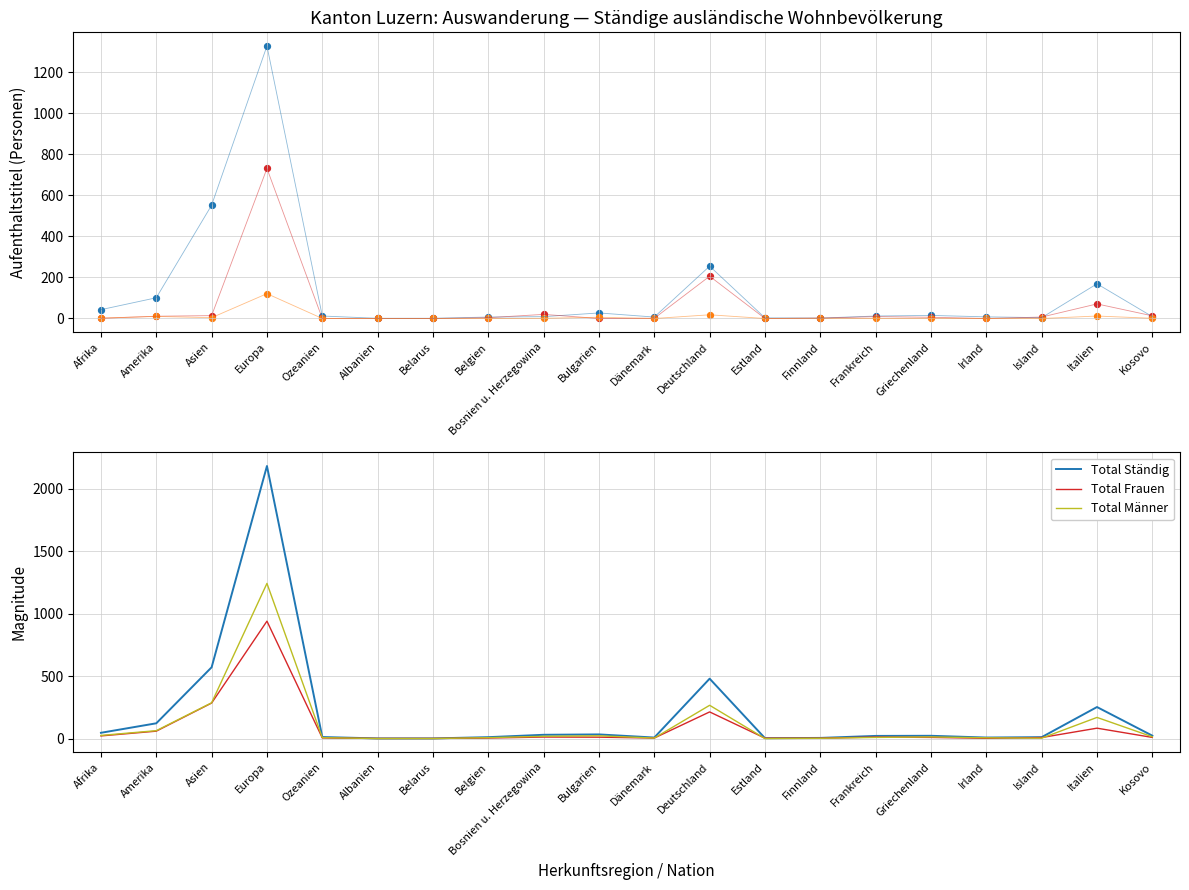

Is the value of Total Ständig at Bulgarien greater than the value of Total Männer at Island?

Yes